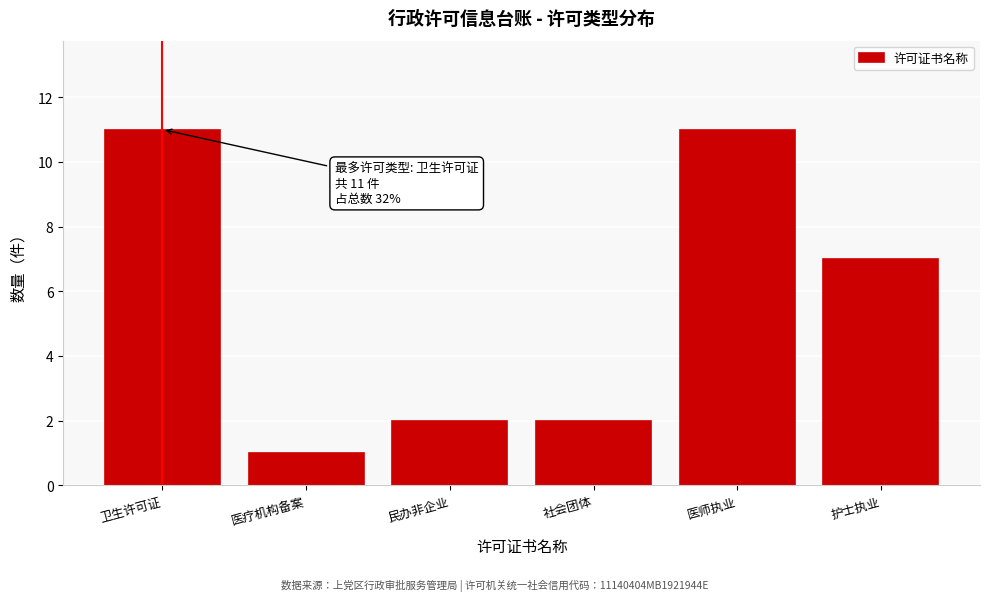

Reading left to right, list all the values displayed in this chart.

卫生许可证=11	医疗机构备案=1	民办非企业=2	社会团体=2	医师执业=11	护士执业=7